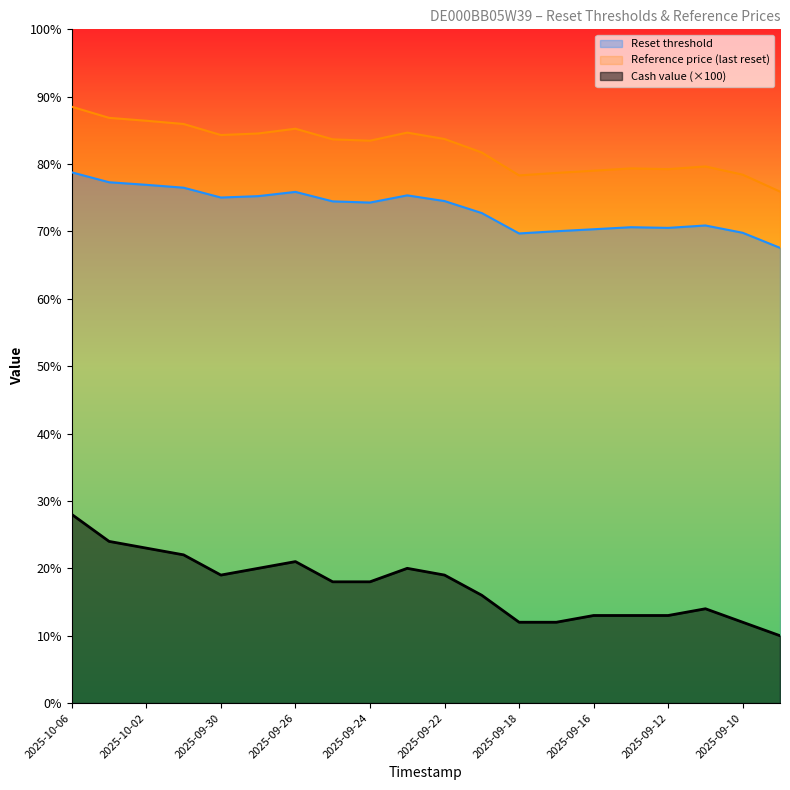

How many lines are shown in the chart?

3